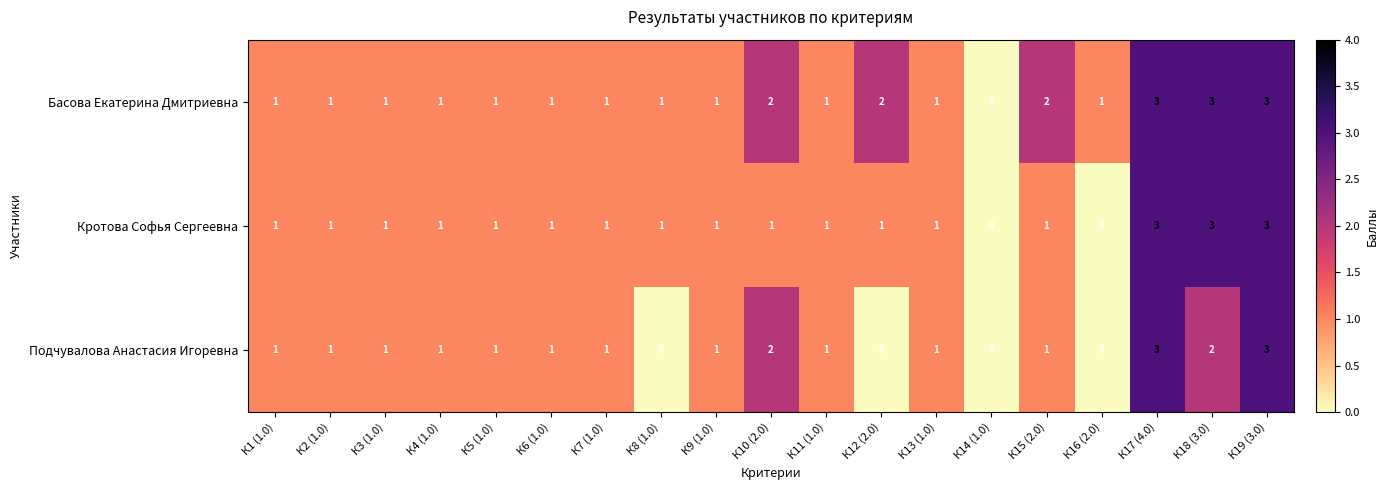

What is the total value across all series at К8 (1.0)?

2